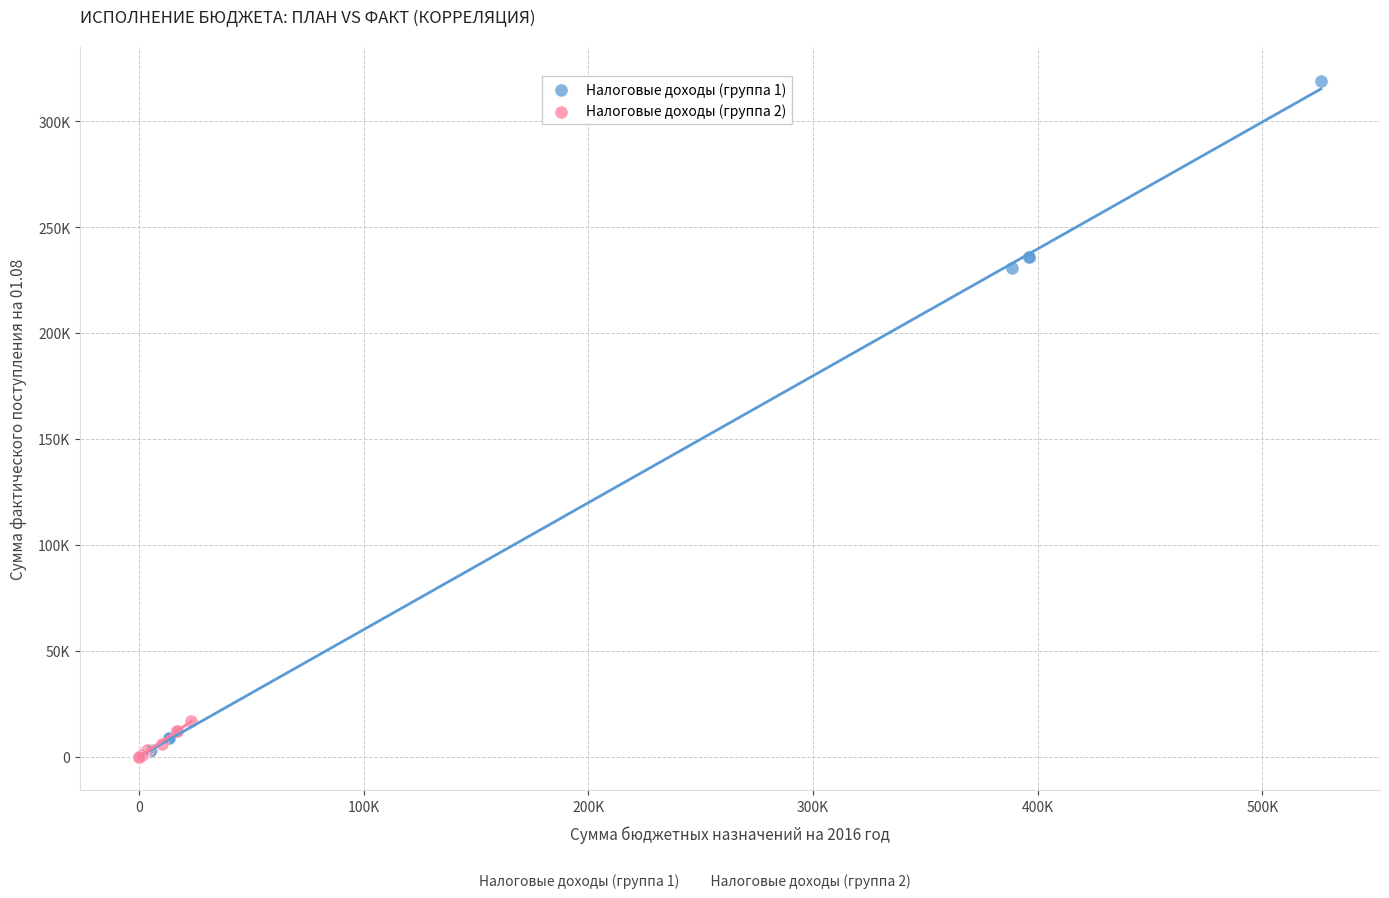

Which series has the widest spread of Y values?

Налоговые доходы (группа 1)